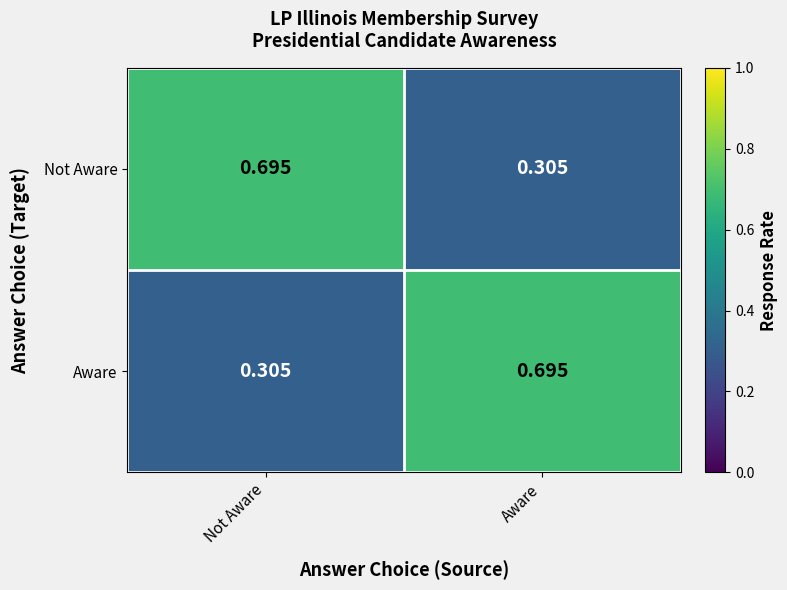

Which category has the lowest value in the Aware series?

Not Aware